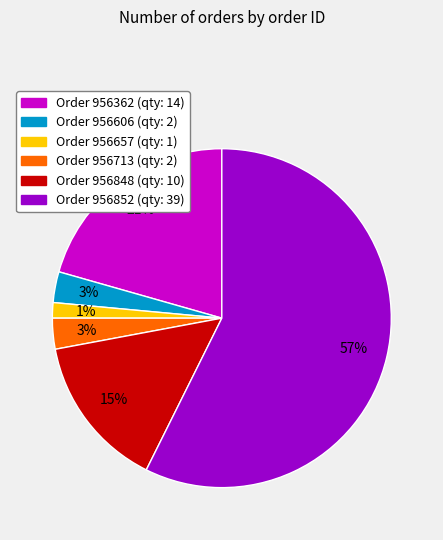

To the nearest percent, what is the average slice percentage?

17%